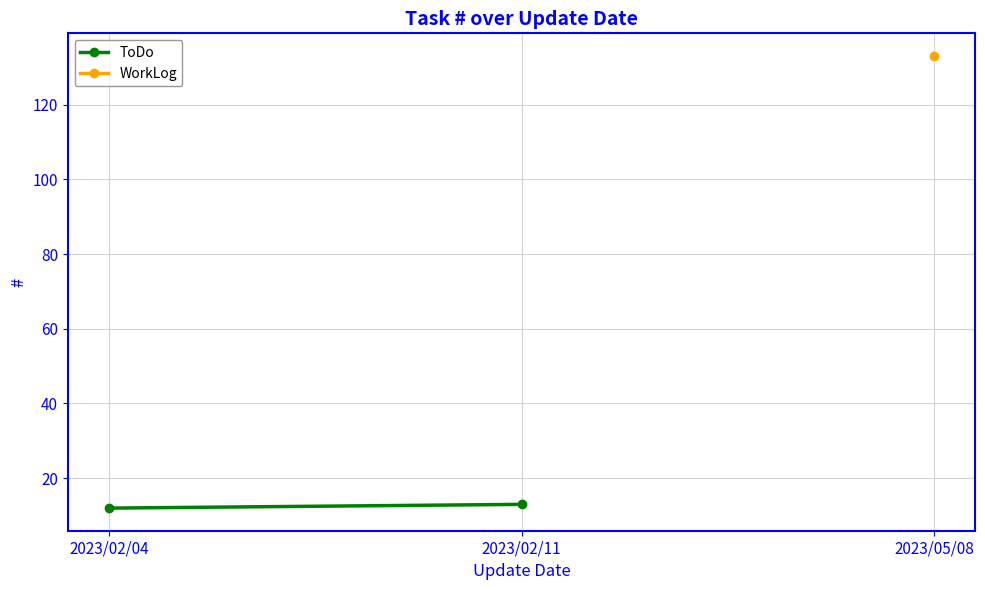

True or false: the data shows 13 at 2023/02/11.

True